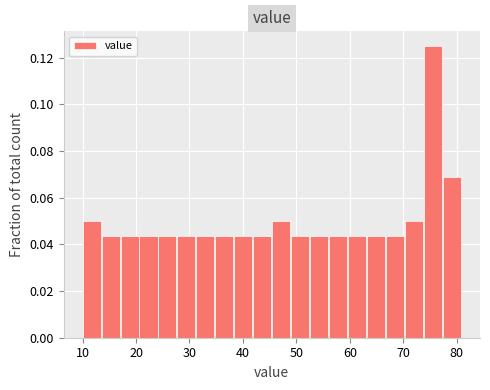

Read against the x-axis, roughly where is the centre of the tallest bar?

76